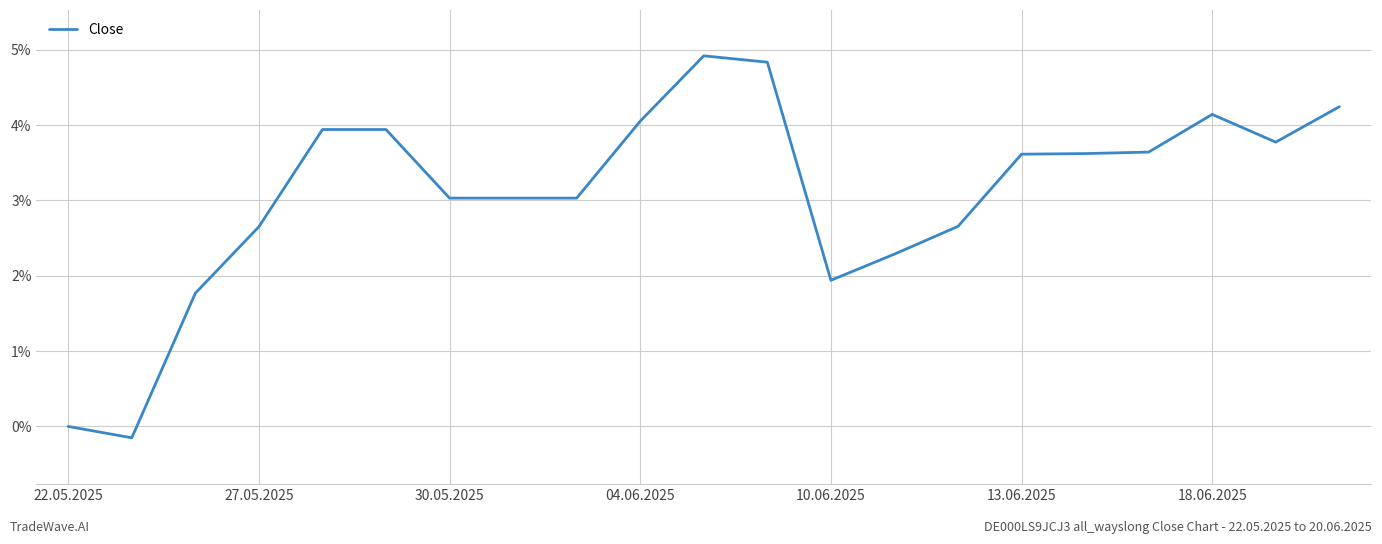

Does the chart display data point markers on the line(s)?

No